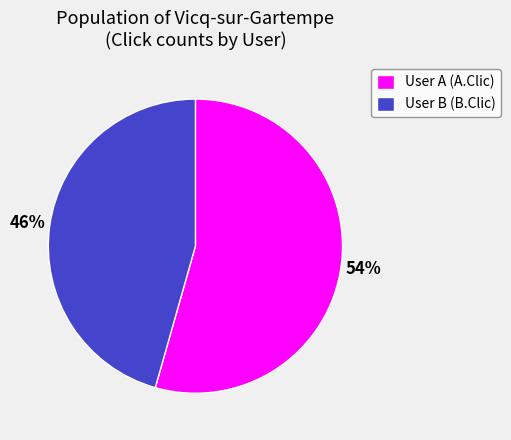

To the nearest percent, what portion does User B (B.Clic) represent?

46%